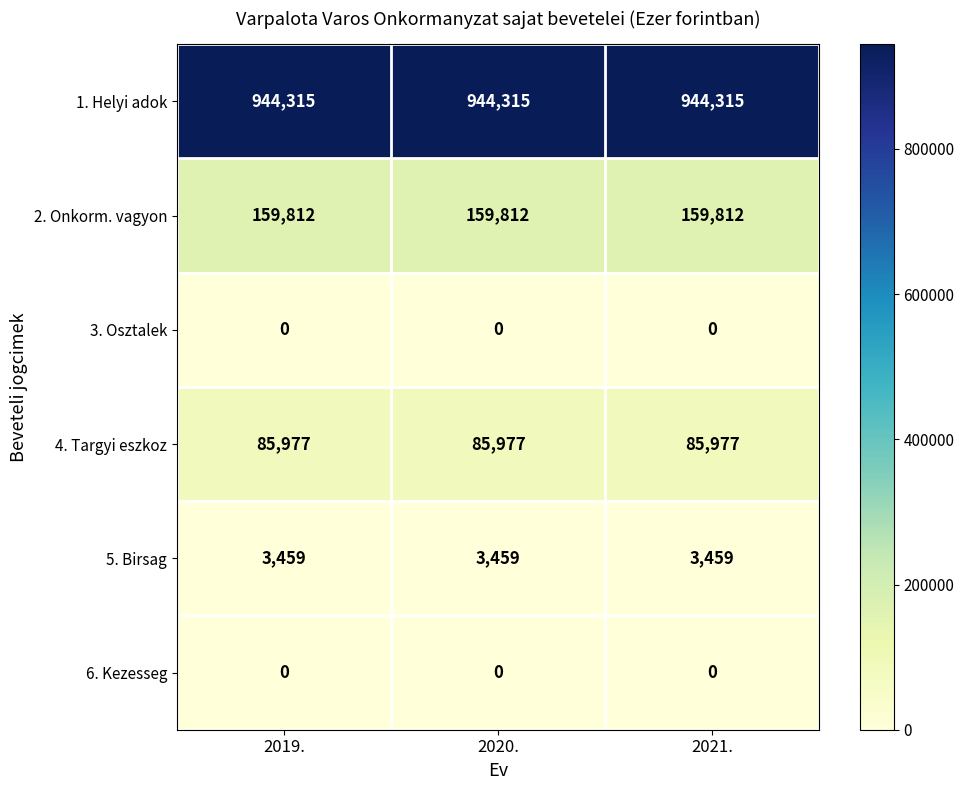

The 1. Helyi adok series shows 944315 at 2019.. True or false?

True